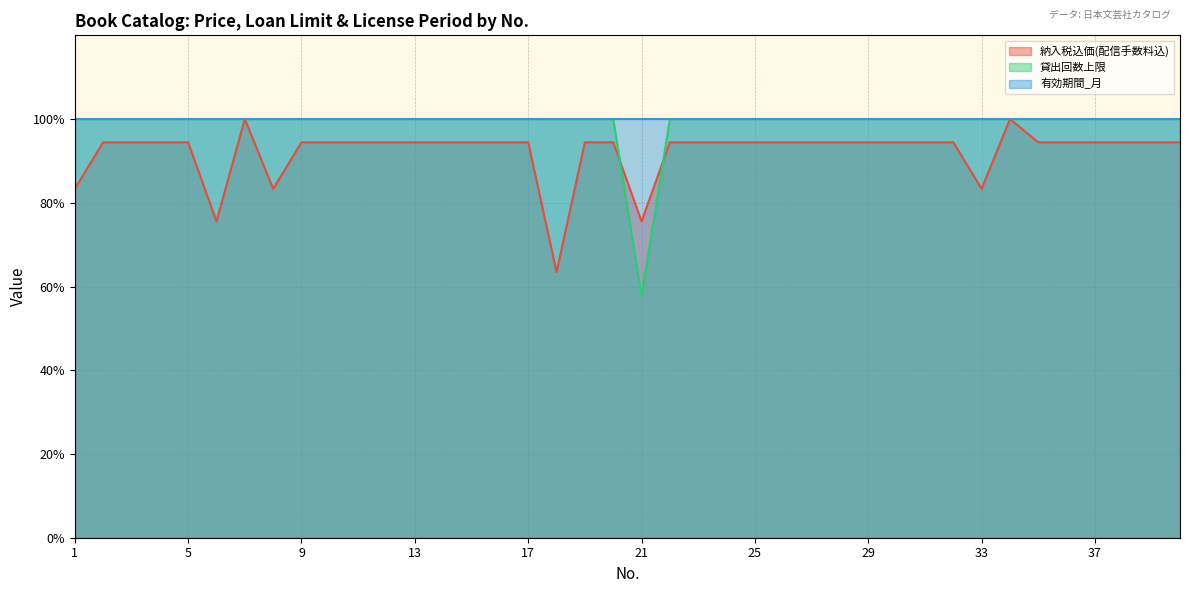

What is the difference between the second highest and minimum values in the 納入税込価(配信手数料込) series?

36.6